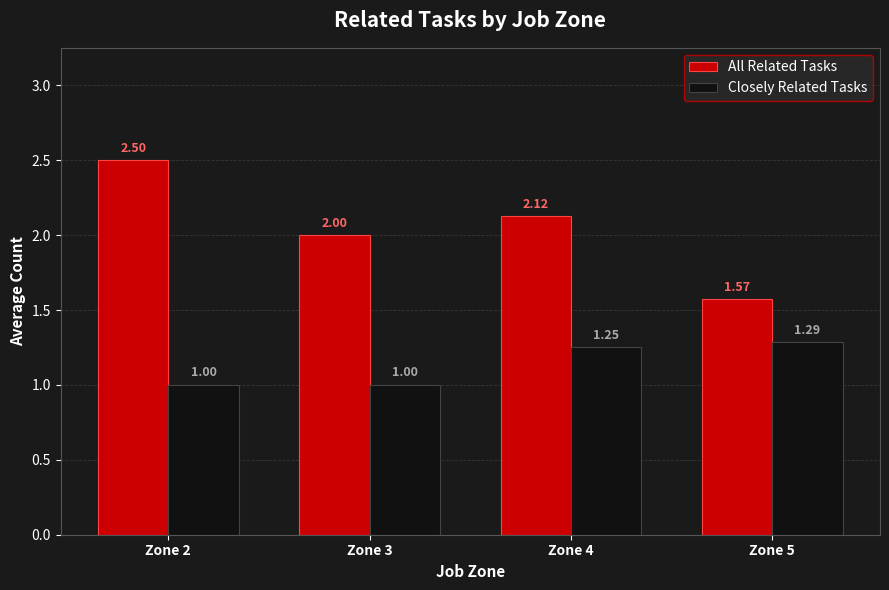

True or false: All Related Tasks has a value of 2.5 at Zone 5.

False